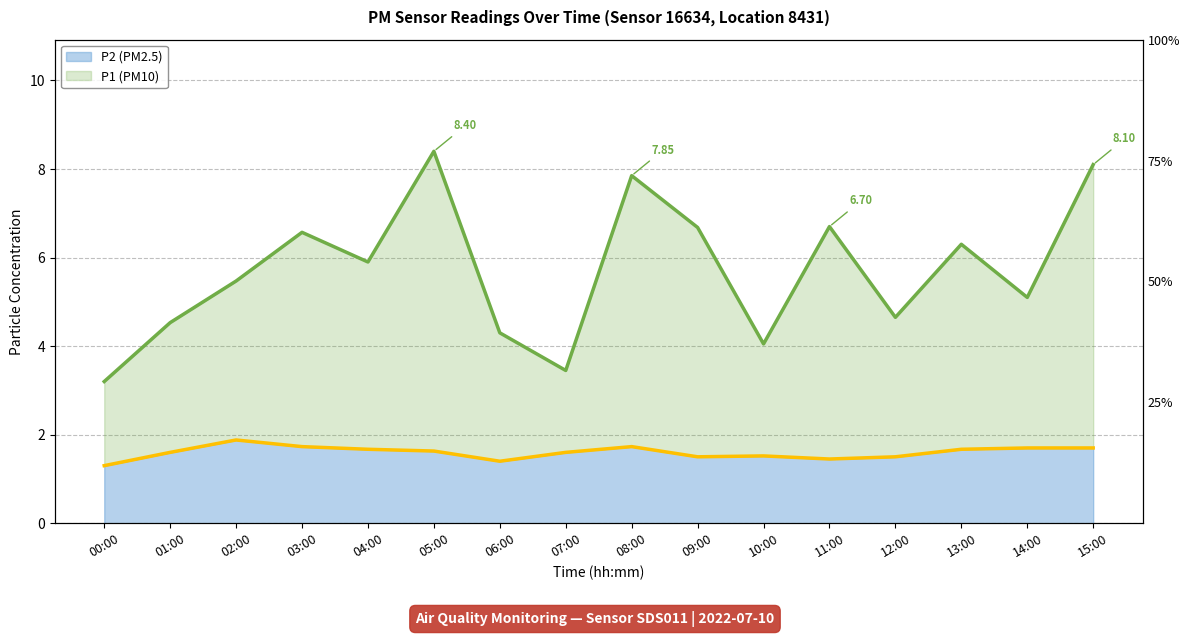

What is the smallest value displayed?

1.3